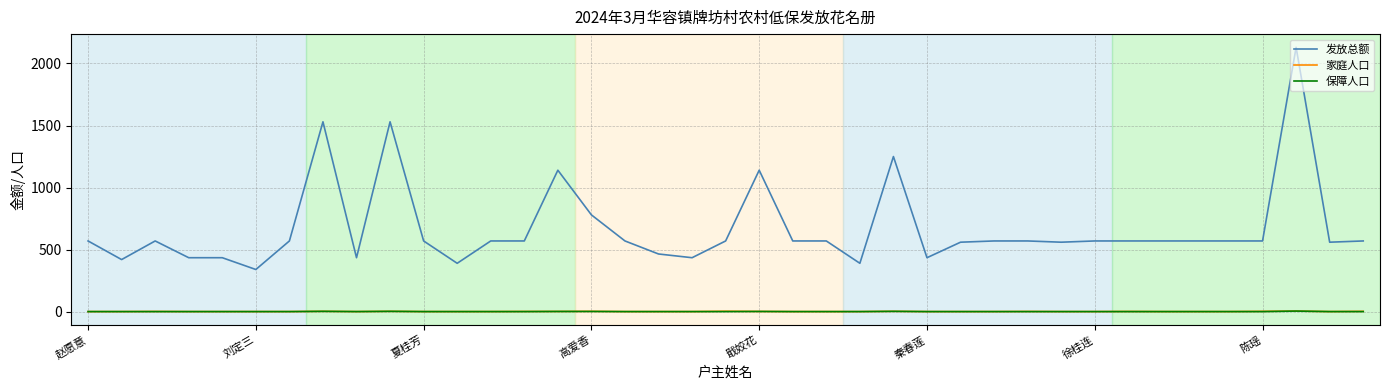

How many categories are shown in the chart?

39